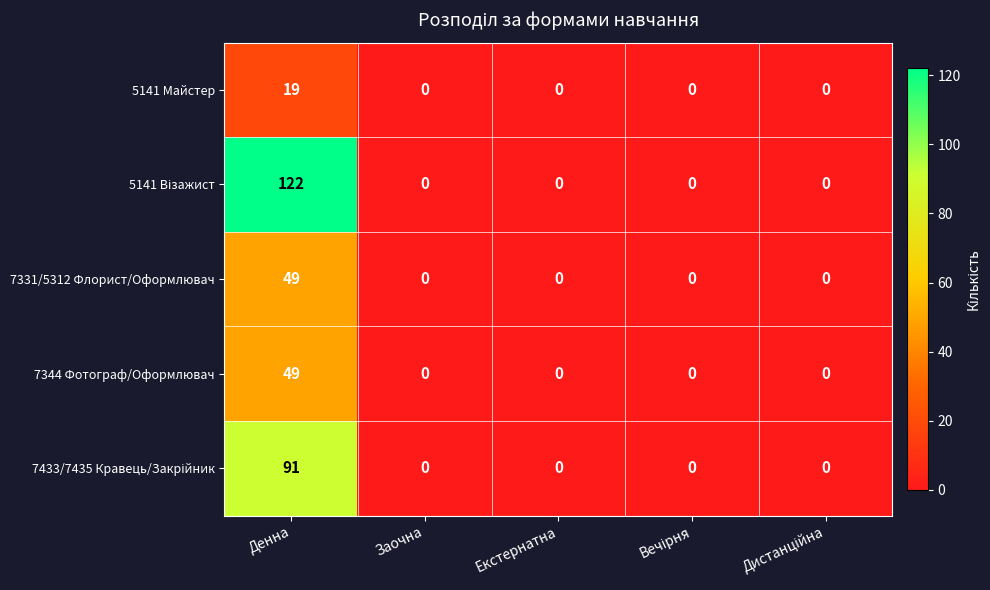

What is the difference between the maximum and second lowest values in the 7344 Фотограф/Оформлювач series?

49